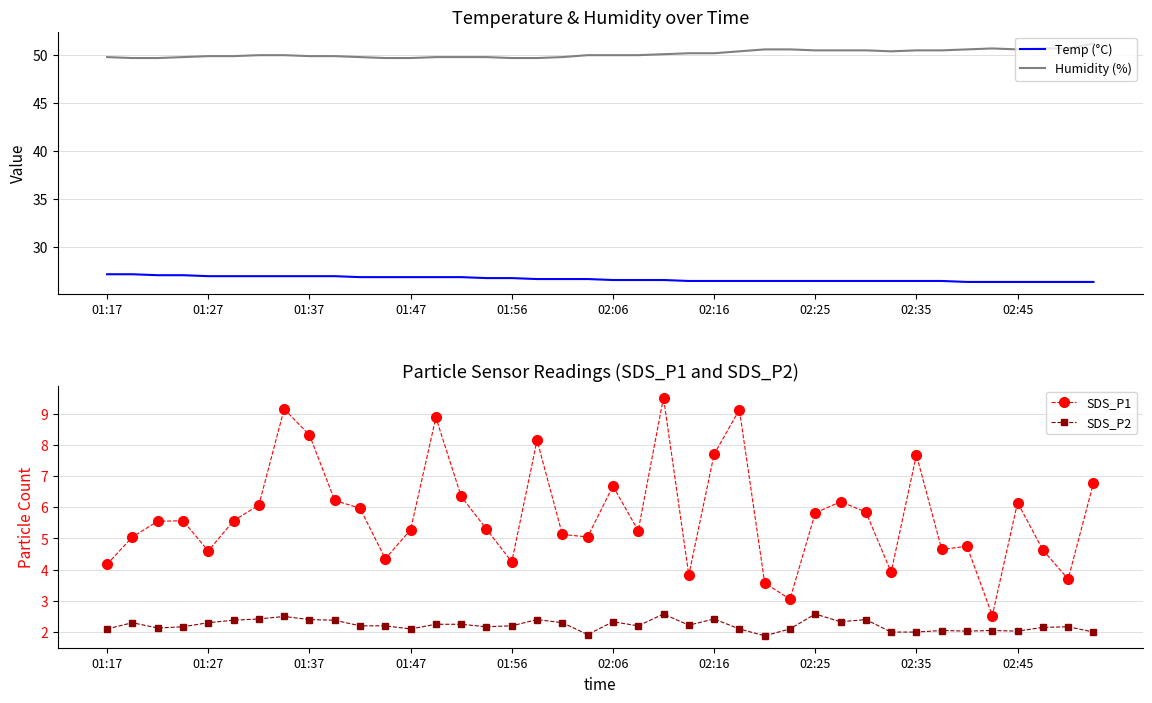

How many categories are shown in the chart?

40